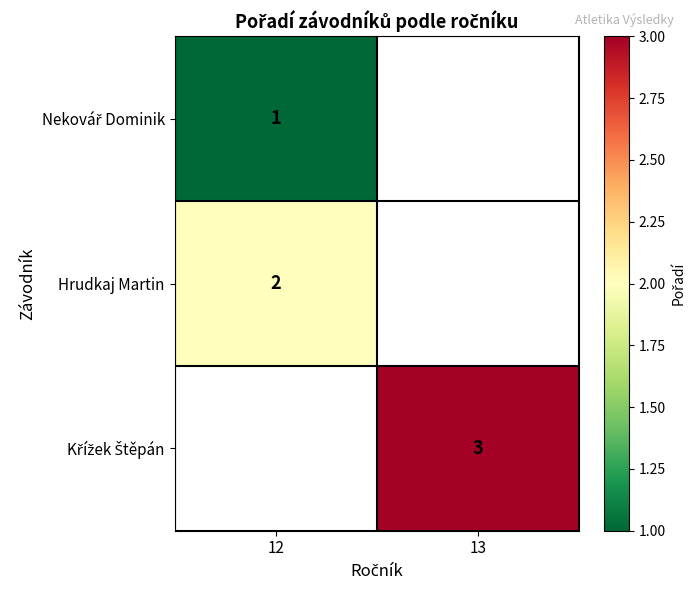

Is the value of Křížek Štěpán at 12 greater than the value of Hrudkaj Martin at 12?

No